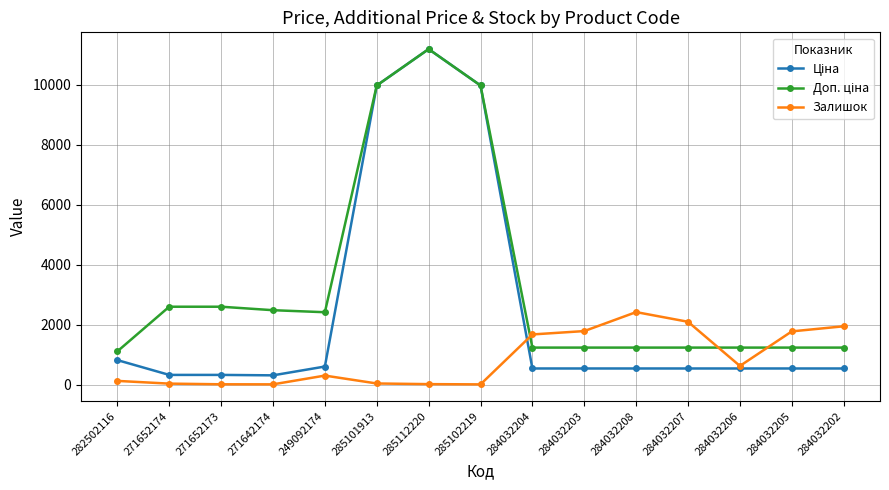

Which series changed the most between 284032208 and 284032206?

Залишок